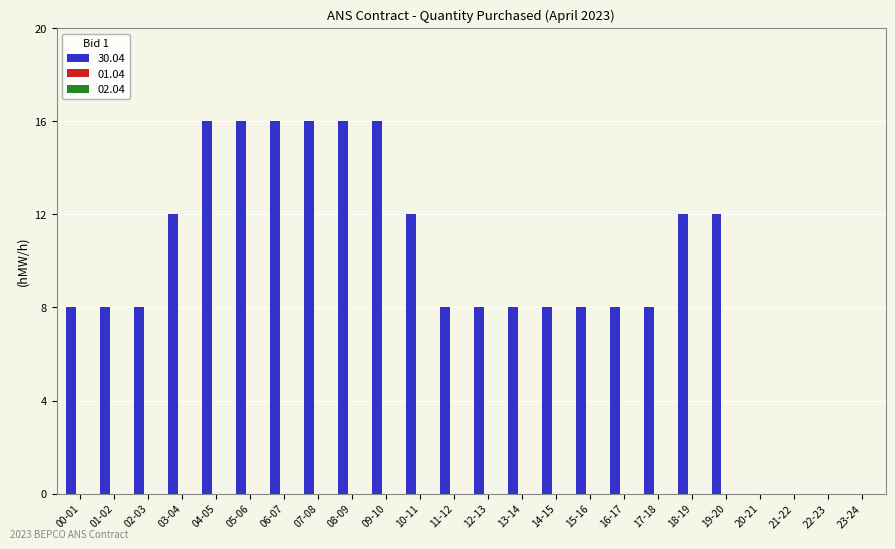

What is the maximum value shown in the chart?

16